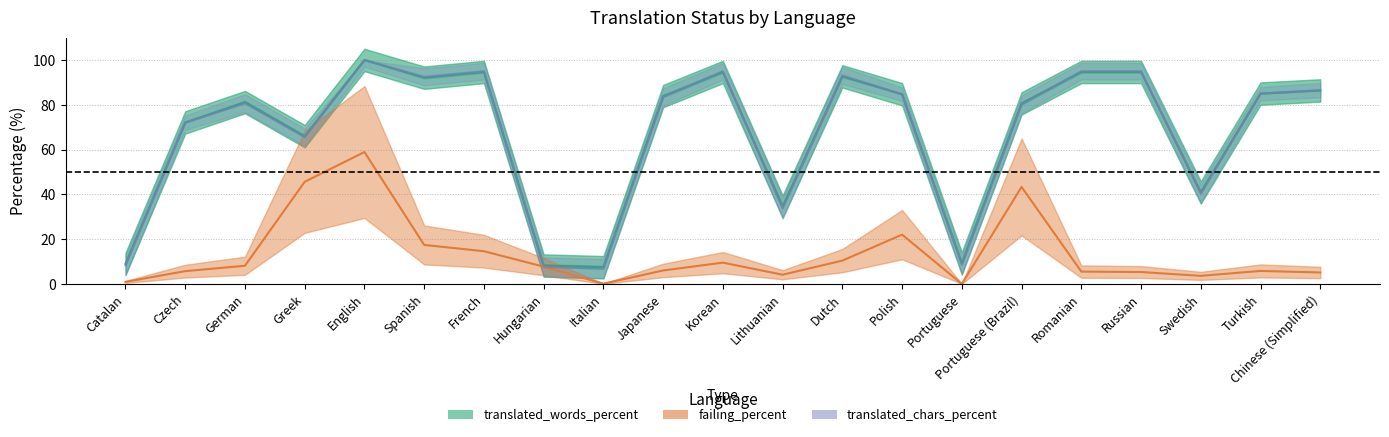

How many interior local peaks does the translated_words_percent series have?

5